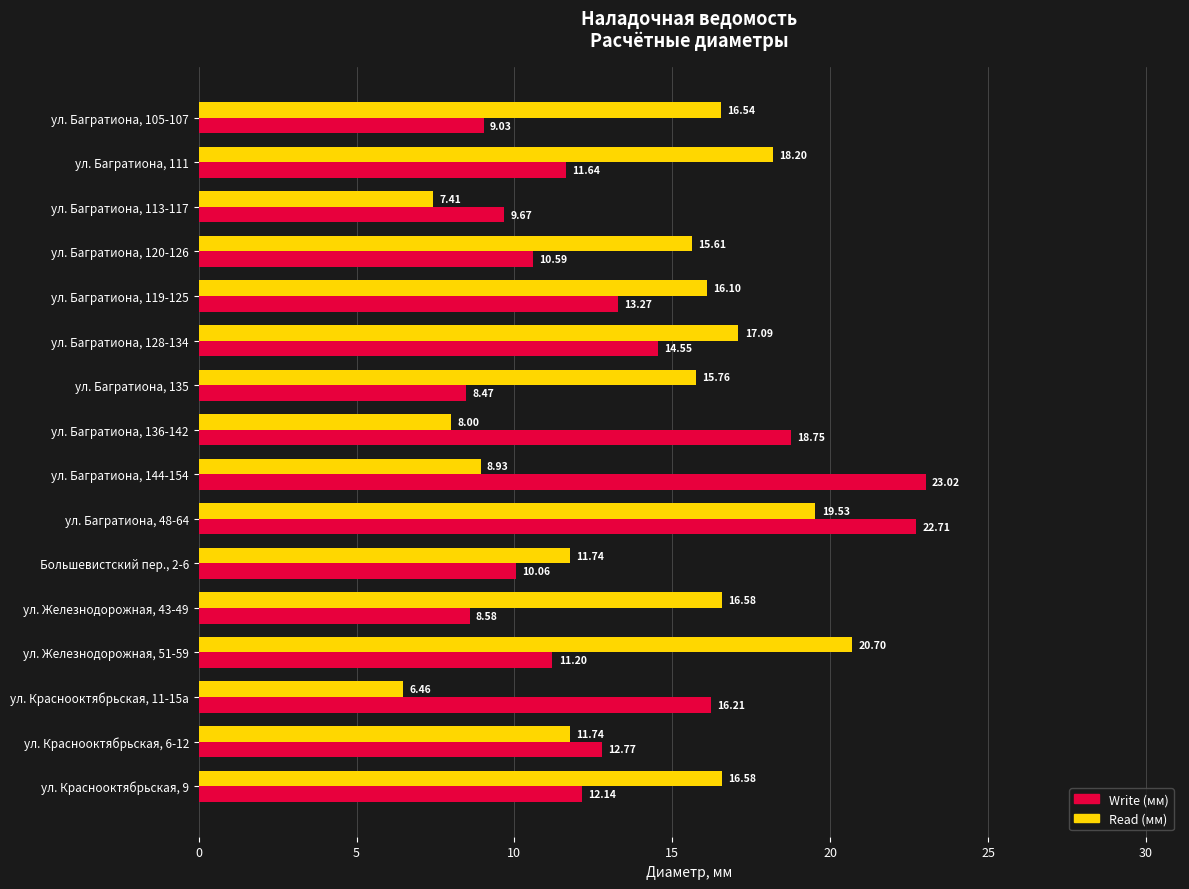

What is the sum of the Read (мм) values at ул. Багратиона, 48-64 and ул. Краснооктябрьская, 11-15а?

26.0